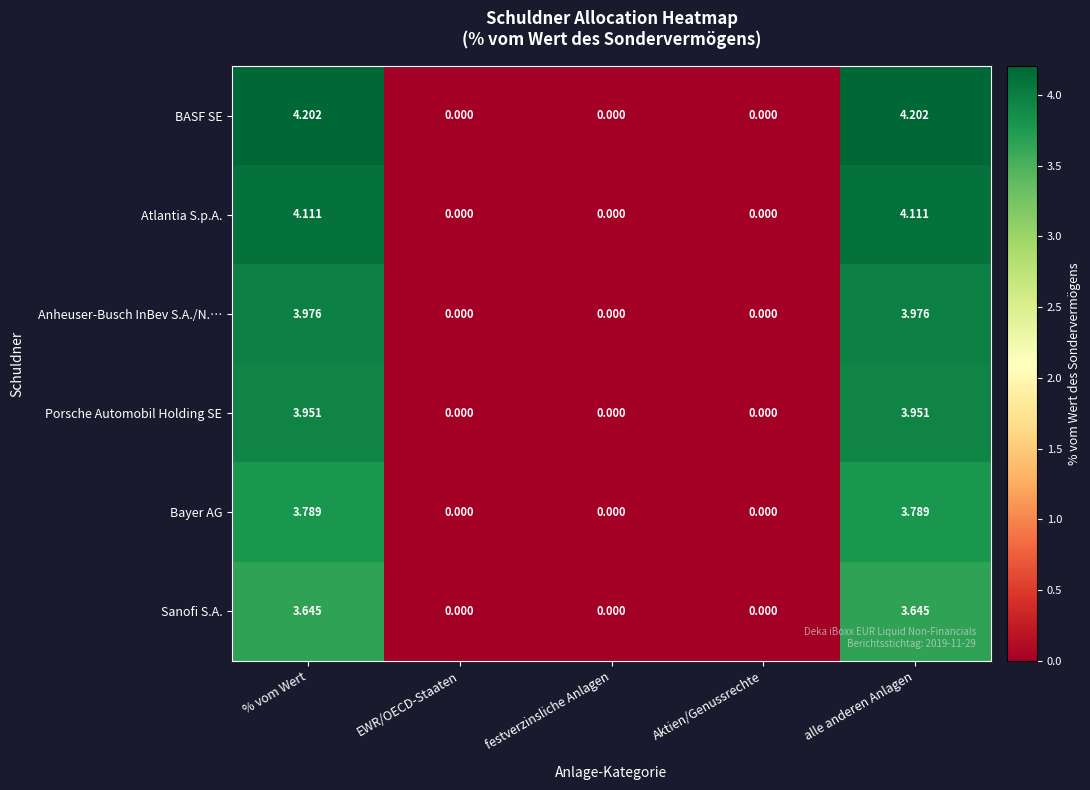

Count the number of data series in this chart.

6